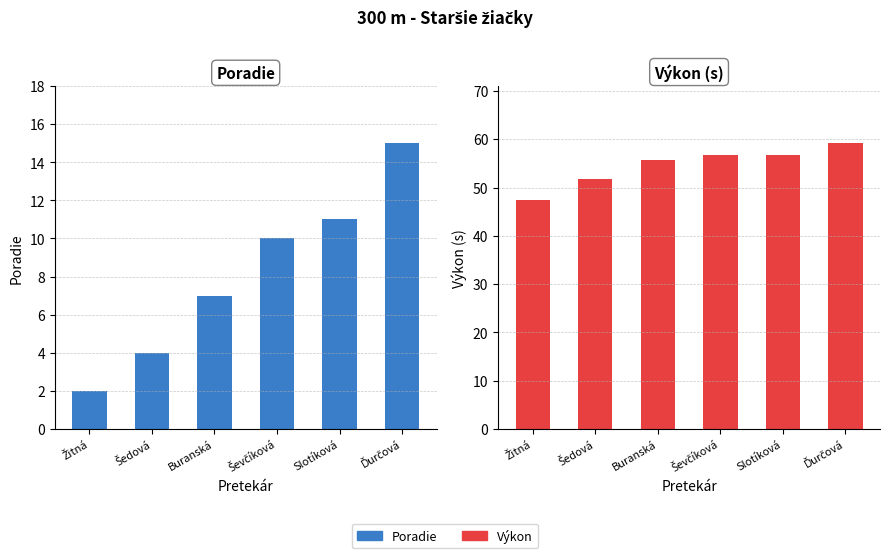

Which series has the largest total across all categories?

Výkon